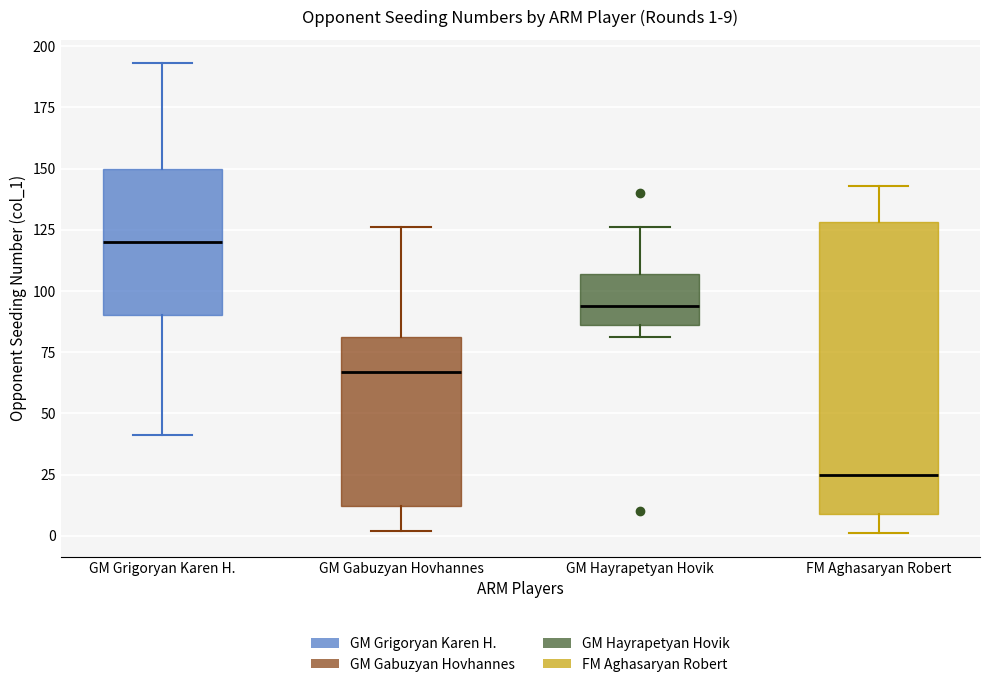

Which box's median line is the lowest?

FM Aghasaryan Robert